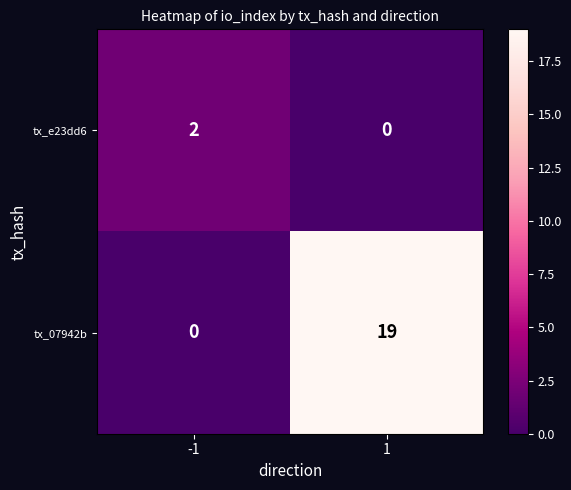

Between -1 and 1, which series saw the biggest shift?

tx_07942b